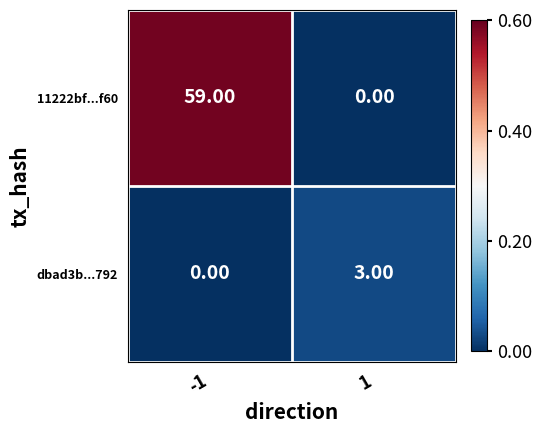

What is the total value across all series at 1?

3